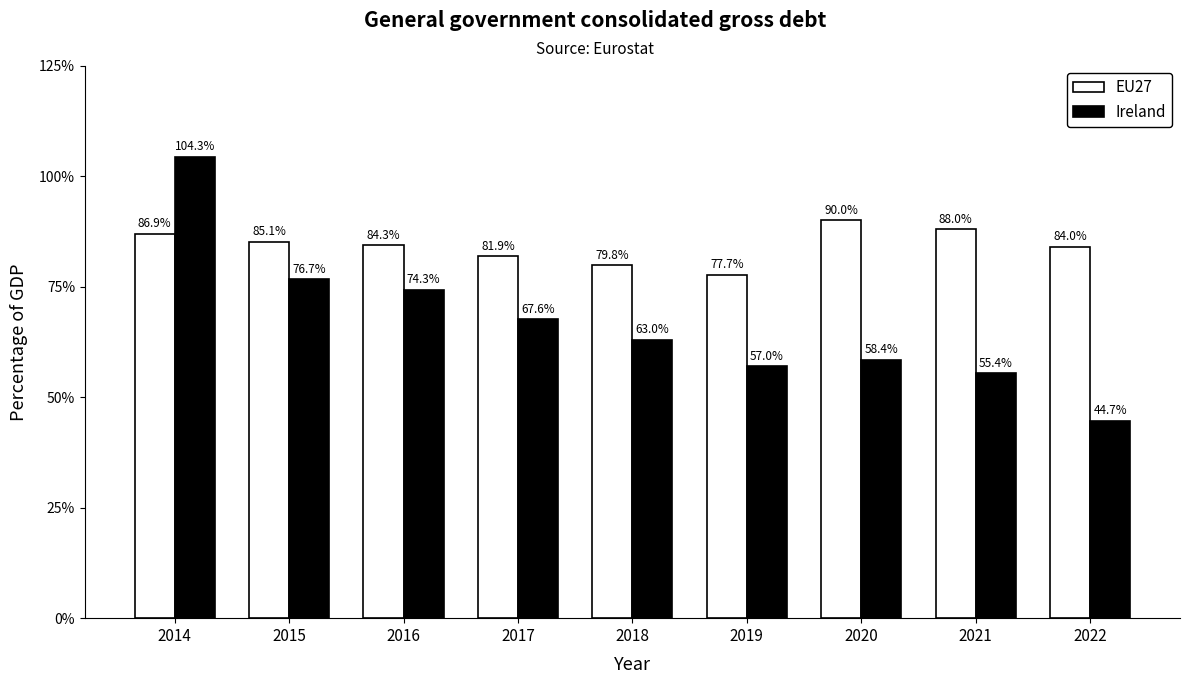

Is it true that Ireland equals 58.4 at 2020?

True